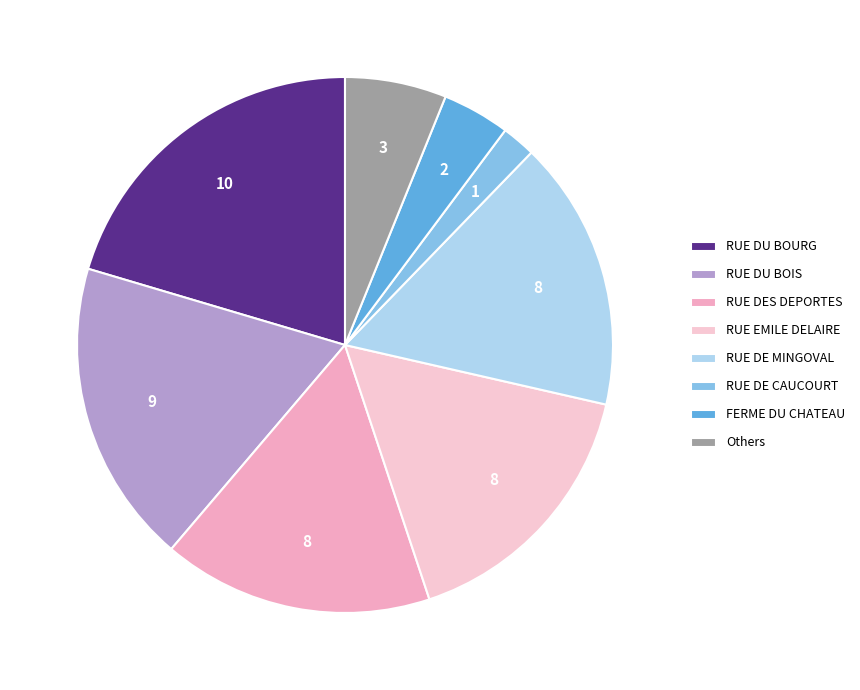

How many segments does this pie chart have?

8